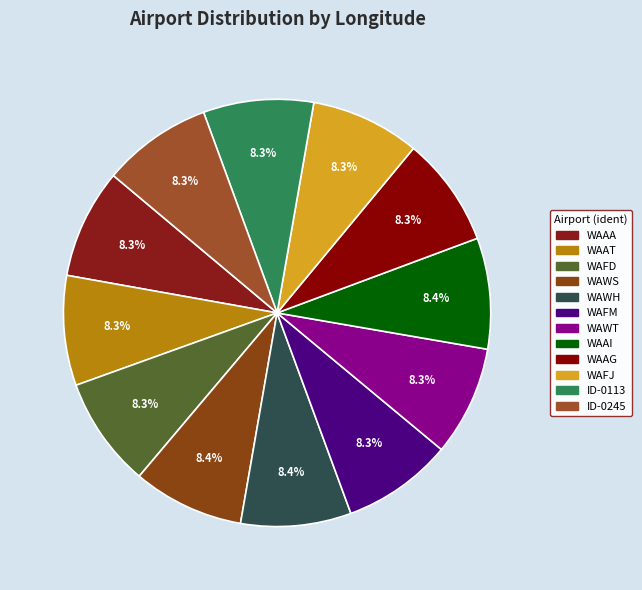

Is the sum of WAAI and WAAT greater than half?

No